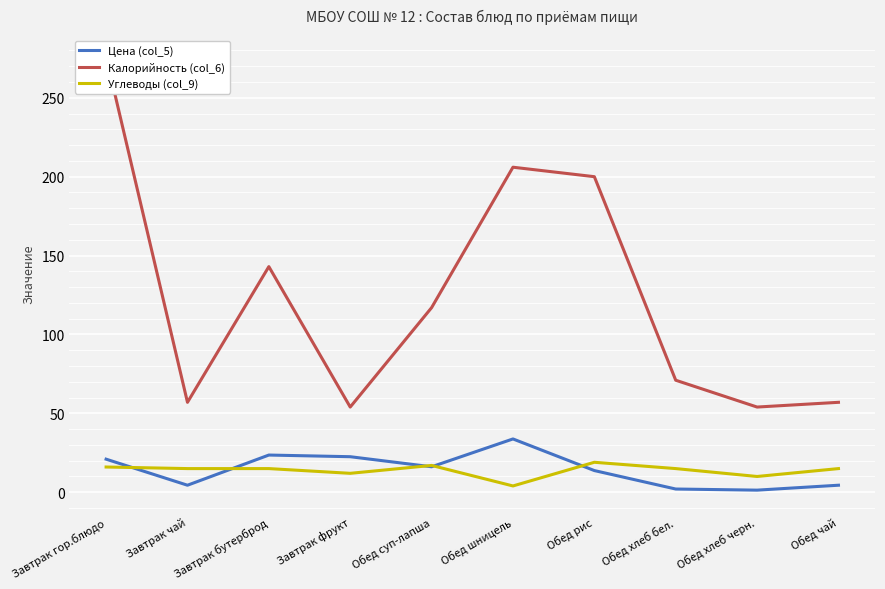

True or false: Калорийность (col_6) has more than 2 interior local peaks.

False